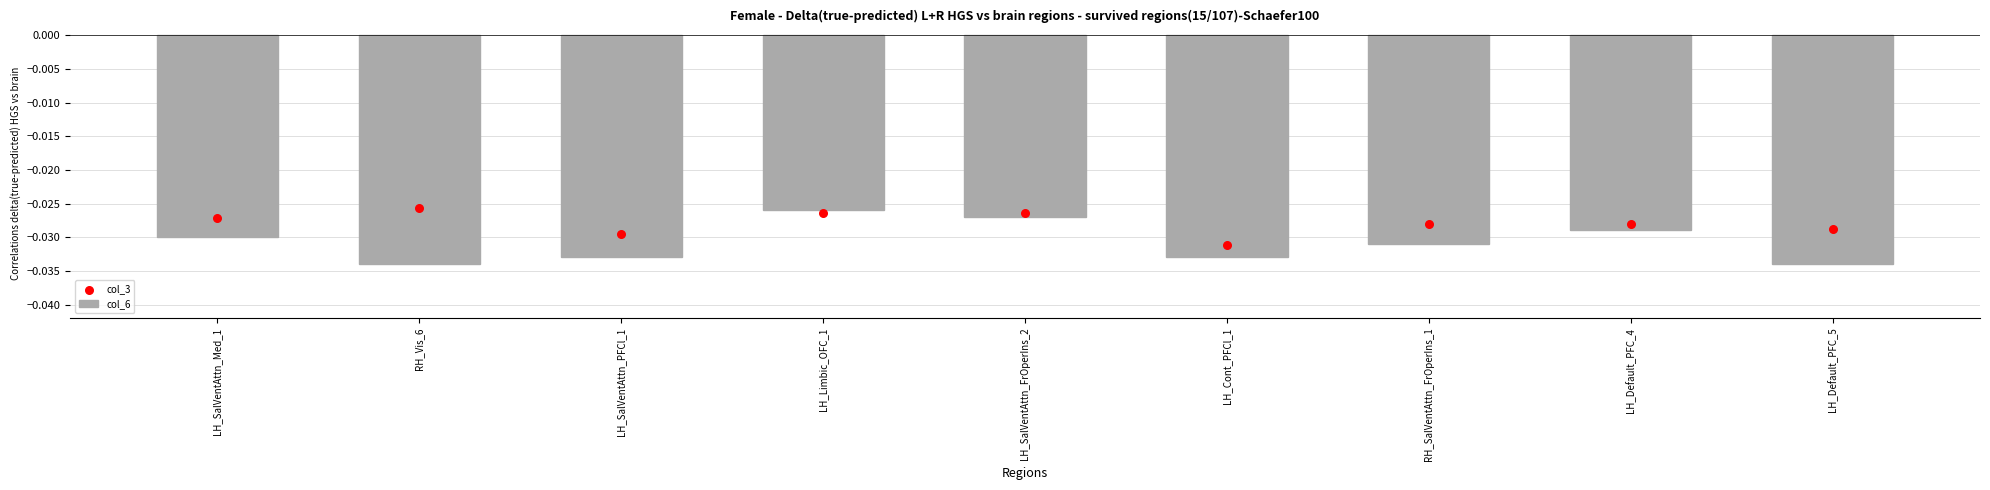

Is the value of col_3 at LH_SalVentAttn_Med_1 greater than the value of col_6 at LH_SalVentAttn_Med_1?

Yes